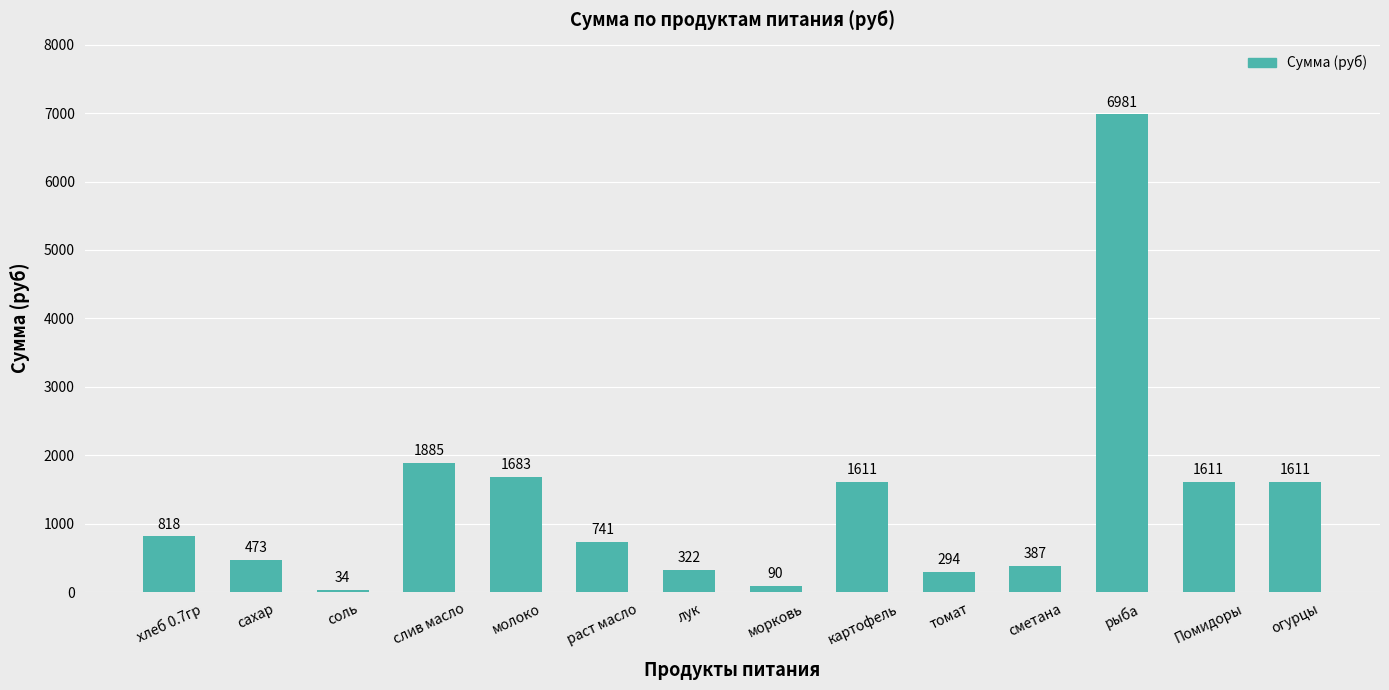

What is the label of the 14th bar from the left?

огурцы